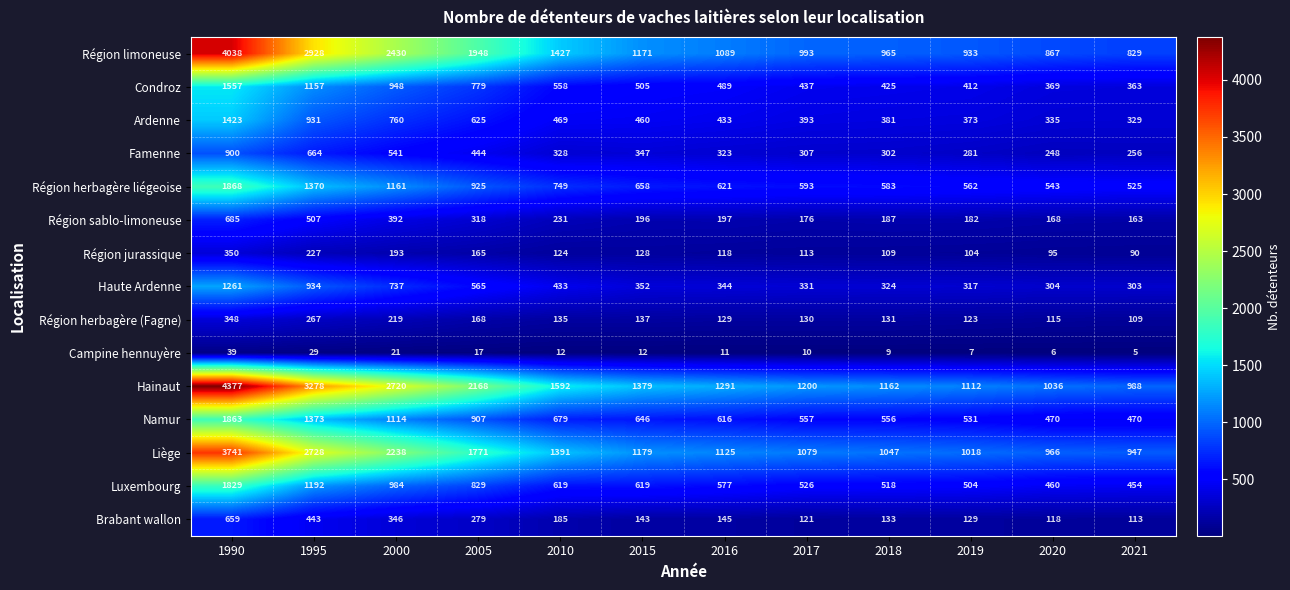

What is the difference between the maximum and second lowest values in the Brabant wallon series?

541